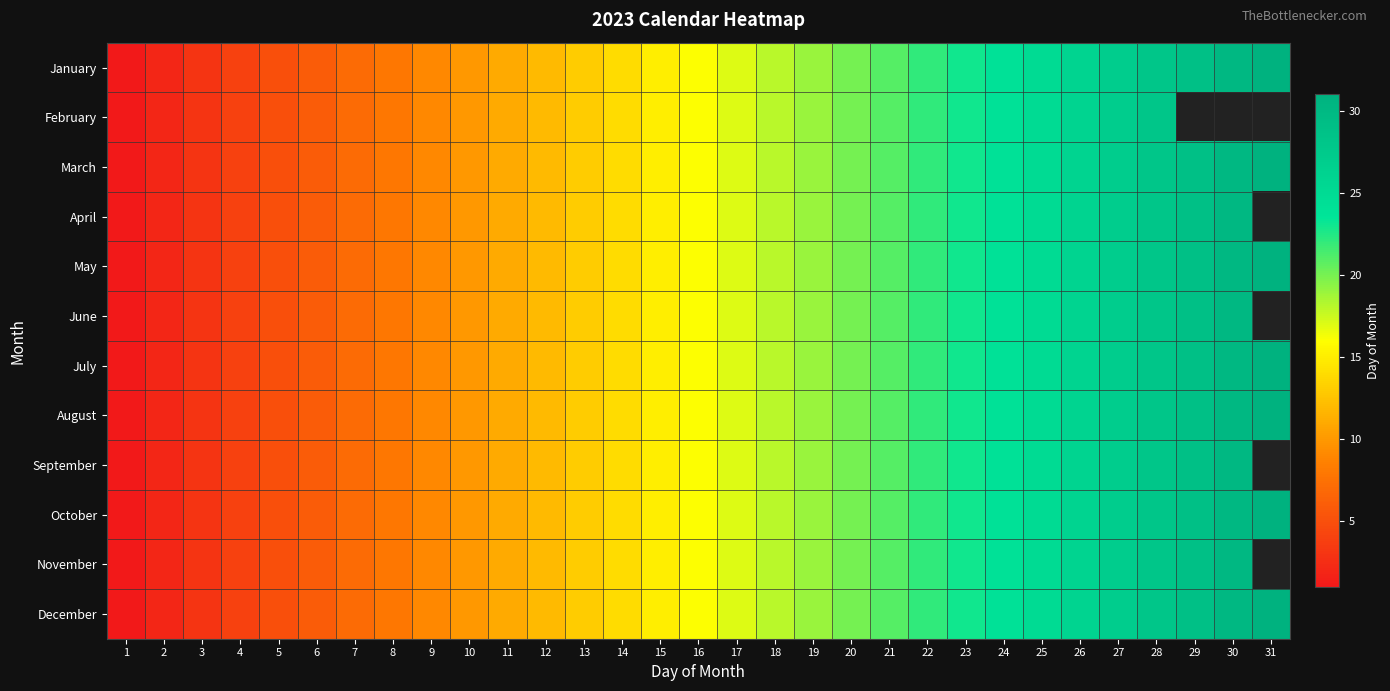

Reading left to right, what are all the values shown in this chart?

January: 1=1	2=2	3=3	4=4	5=5	6=6	7=7	8=8	9=9	10=10	11=11	12=12	13=13	14=14	15=15	16=16	17=17	18=18	19=19	20=20	21=21	22=22	23=23	24=24	25=25	26=26	27=27	28=28	29=29	30=30	31=31
February: 1=1	2=2	3=3	4=4	5=5	6=6	7=7	8=8	9=9	10=10	11=11	12=12	13=13	14=14	15=15	16=16	17=17	18=18	19=19	20=20	21=21	22=22	23=23	24=24	25=25	26=26	27=27	28=28	29=0	30=0	31=0
March: 1=1	2=2	3=3	4=4	5=5	6=6	7=7	8=8	9=9	10=10	11=11	12=12	13=13	14=14	15=15	16=16	17=17	18=18	19=19	20=20	21=21	22=22	23=23	24=24	25=25	26=26	27=27	28=28	29=29	30=30	31=31
April: 1=1	2=2	3=3	4=4	5=5	6=6	7=7	8=8	9=9	10=10	11=11	12=12	13=13	14=14	15=15	16=16	17=17	18=18	19=19	20=20	21=21	22=22	23=23	24=24	25=25	26=26	27=27	28=28	29=29	30=30	31=0
May: 1=1	2=2	3=3	4=4	5=5	6=6	7=7	8=8	9=9	10=10	11=11	12=12	13=13	14=14	15=15	16=16	17=17	18=18	19=19	20=20	21=21	22=22	23=23	24=24	25=25	26=26	27=27	28=28	29=29	30=30	31=31
June: 1=1	2=2	3=3	4=4	5=5	6=6	7=7	8=8	9=9	10=10	11=11	12=12	13=13	14=14	15=15	16=16	17=17	18=18	19=19	20=20	21=21	22=22	23=23	24=24	25=25	26=26	27=27	28=28	29=29	30=30	31=0
July: 1=1	2=2	3=3	4=4	5=5	6=6	7=7	8=8	9=9	10=10	11=11	12=12	13=13	14=14	15=15	16=16	17=17	18=18	19=19	20=20	21=21	22=22	23=23	24=24	25=25	26=26	27=27	28=28	29=29	30=30	31=31
August: 1=1	2=2	3=3	4=4	5=5	6=6	7=7	8=8	9=9	10=10	11=11	12=12	13=13	14=14	15=15	16=16	17=17	18=18	19=19	20=20	21=21	22=22	23=23	24=24	25=25	26=26	27=27	28=28	29=29	30=30	31=31
September: 1=1	2=2	3=3	4=4	5=5	6=6	7=7	8=8	9=9	10=10	11=11	12=12	13=13	14=14	15=15	16=16	17=17	18=18	19=19	20=20	21=21	22=22	23=23	24=24	25=25	26=26	27=27	28=28	29=29	30=30	31=0
October: 1=1	2=2	3=3	4=4	5=5	6=6	7=7	8=8	9=9	10=10	11=11	12=12	13=13	14=14	15=15	16=16	17=17	18=18	19=19	20=20	21=21	22=22	23=23	24=24	25=25	26=26	27=27	28=28	29=29	30=30	31=31
November: 1=1	2=2	3=3	4=4	5=5	6=6	7=7	8=8	9=9	10=10	11=11	12=12	13=13	14=14	15=15	16=16	17=17	18=18	19=19	20=20	21=21	22=22	23=23	24=24	25=25	26=26	27=27	28=28	29=29	30=30	31=0
December: 1=1	2=2	3=3	4=4	5=5	6=6	7=7	8=8	9=9	10=10	11=11	12=12	13=13	14=14	15=15	16=16	17=17	18=18	19=19	20=20	21=21	22=22	23=23	24=24	25=25	26=26	27=27	28=28	29=29	30=30	31=31